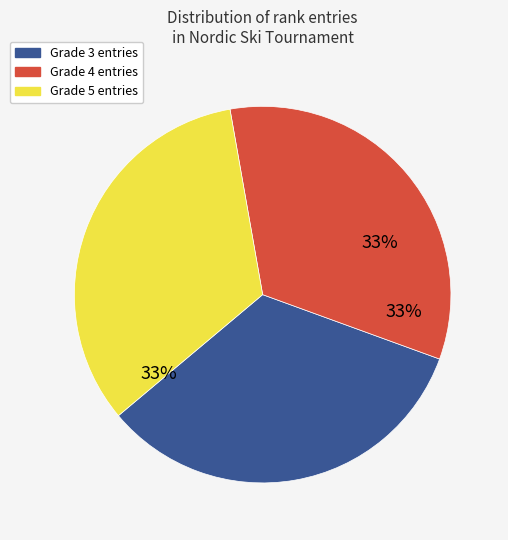

What is the ratio of the value at Grade 4 entries to the value at Grade 5 entries?

1.0